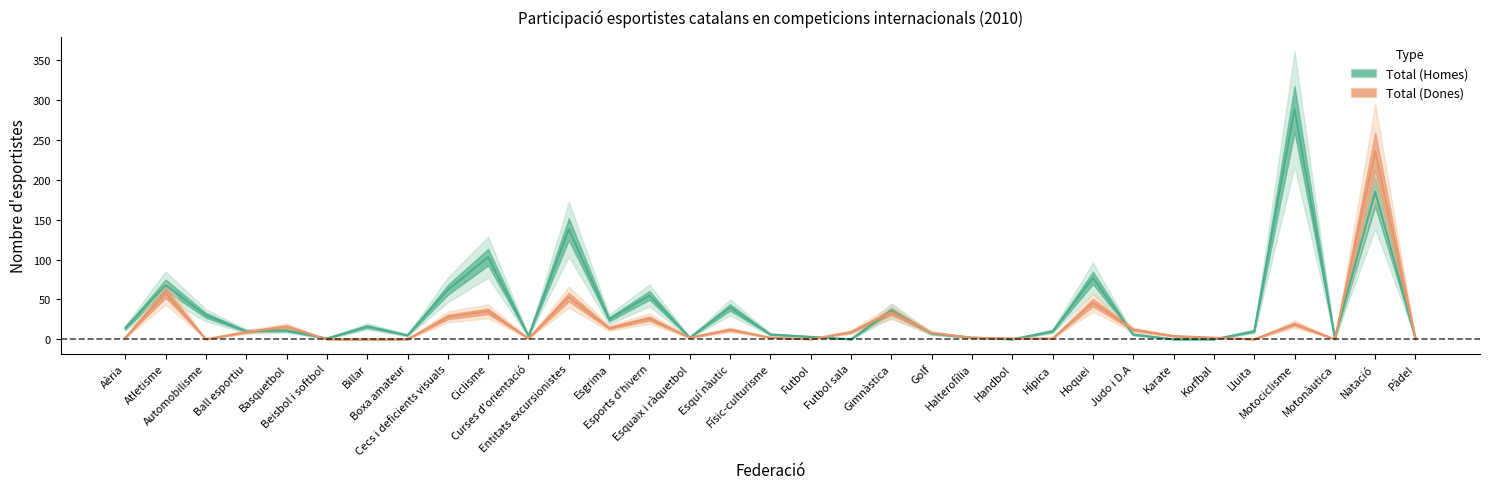

What position from the left is Aèria?

1